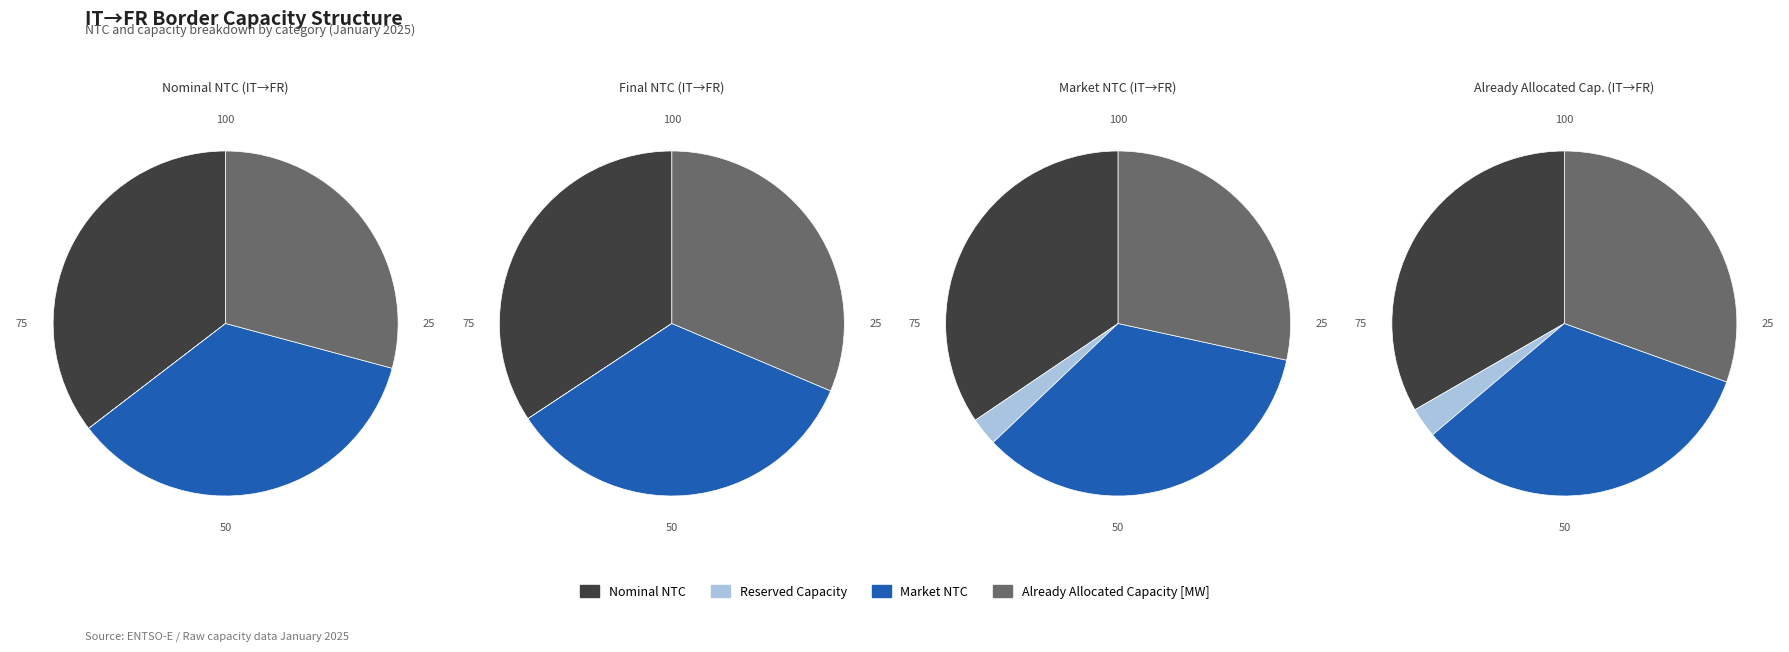

Between 1 and 3, which series saw the biggest shift?

Nominal NTC